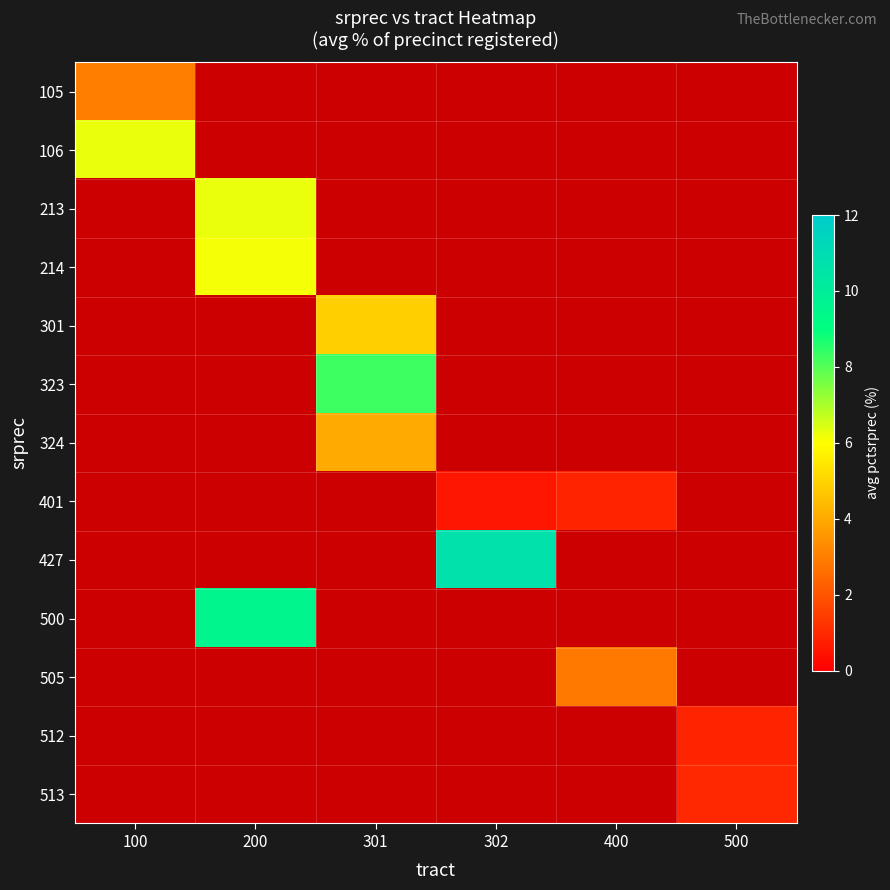

Is the value of 505 at 200 greater than the value of 324 at 302?

No